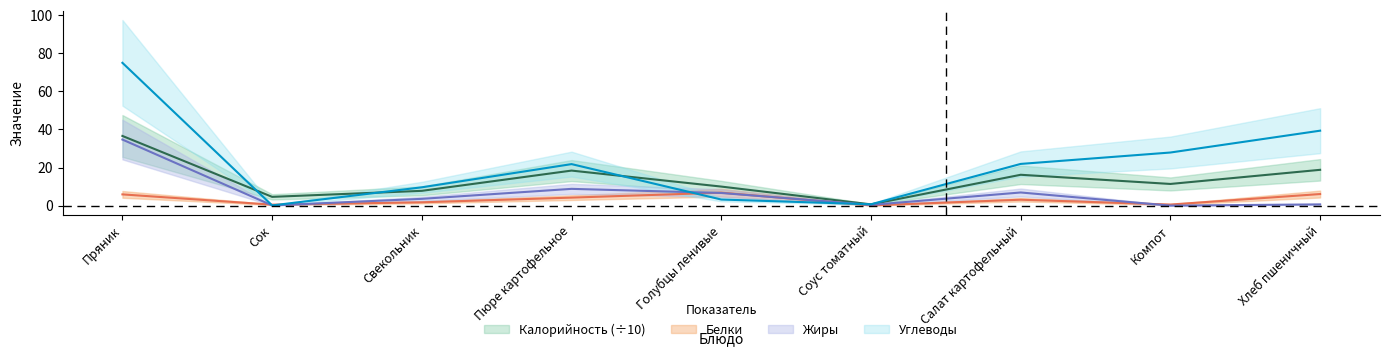

How many data points does each series have?

9